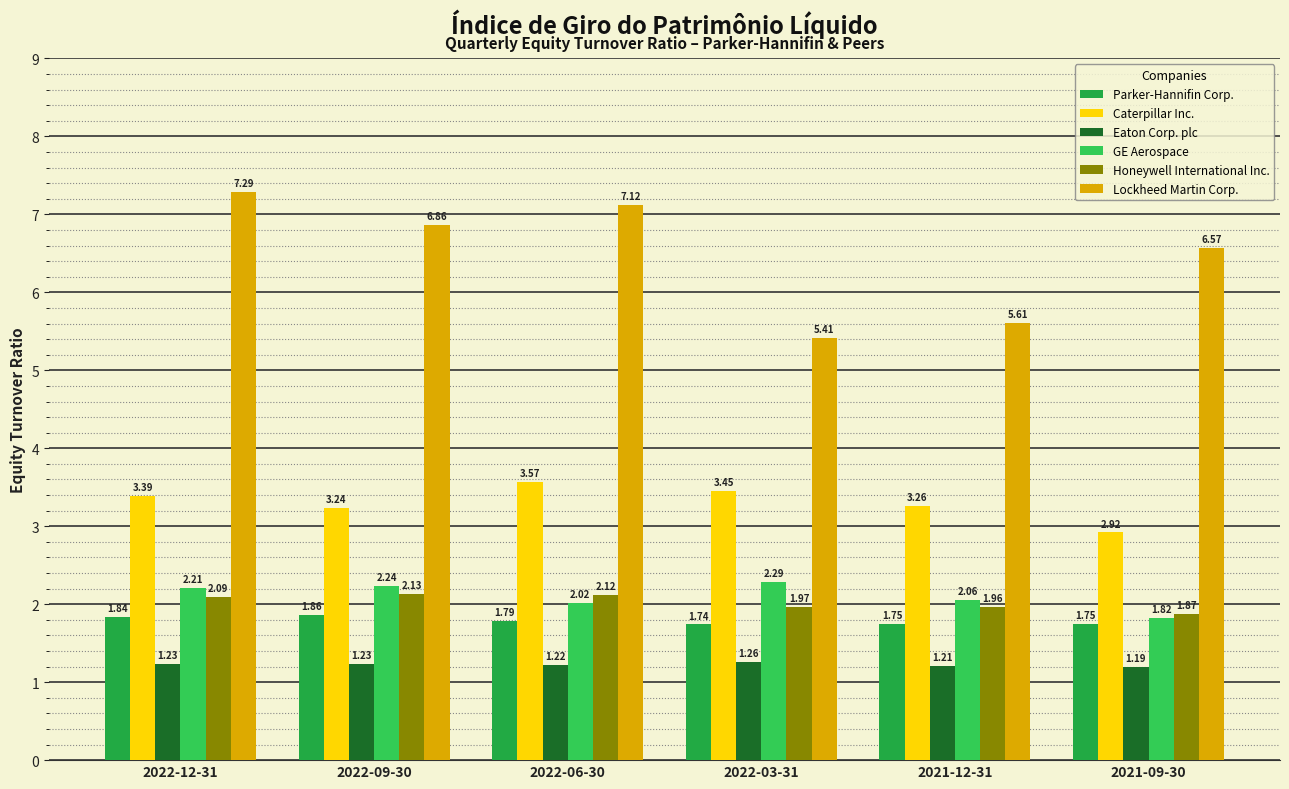

At how many categories does at least one series exceed 6?

4